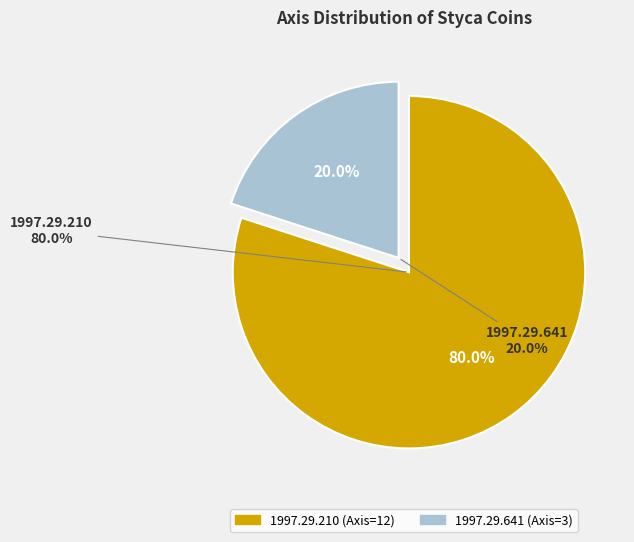

Is it true that 1997.29.641 (Axis=3) is 20% of the pie?

True